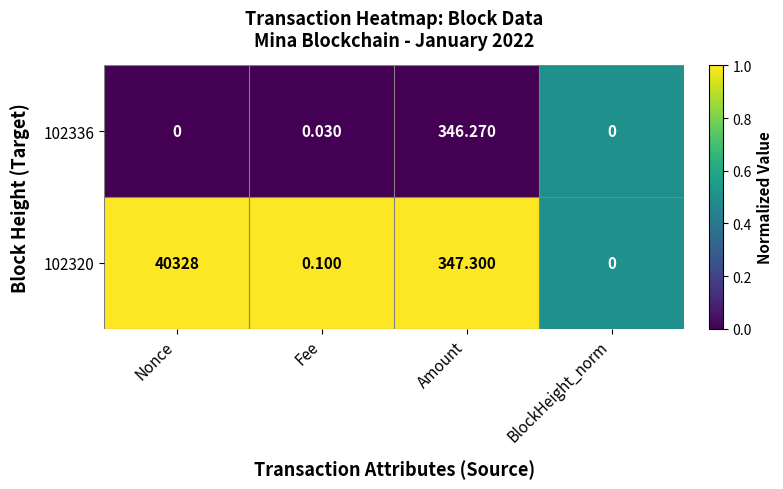

Between Amount and BlockHeight_norm, which series saw the biggest shift?

102320